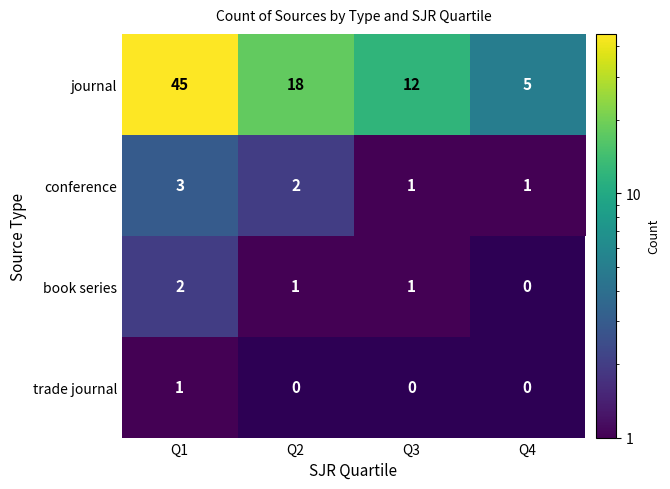

What is the sum of all journal values?

80